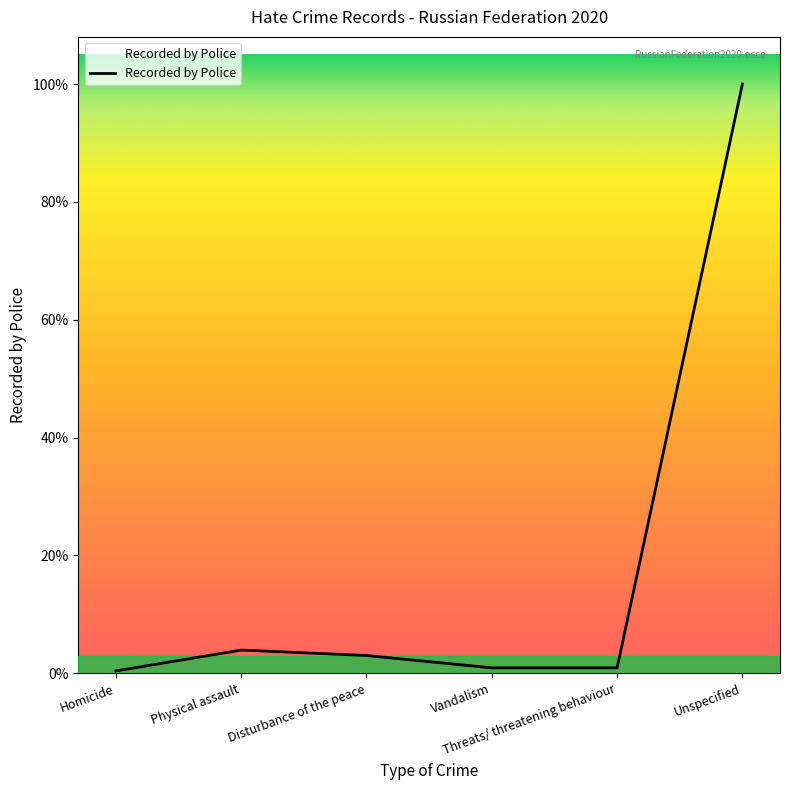

List the labels in order of value, largest first.

Unspecified, Physical assault, Disturbance of the peace, Vandalism, Threats/ threatening behaviour, Homicide